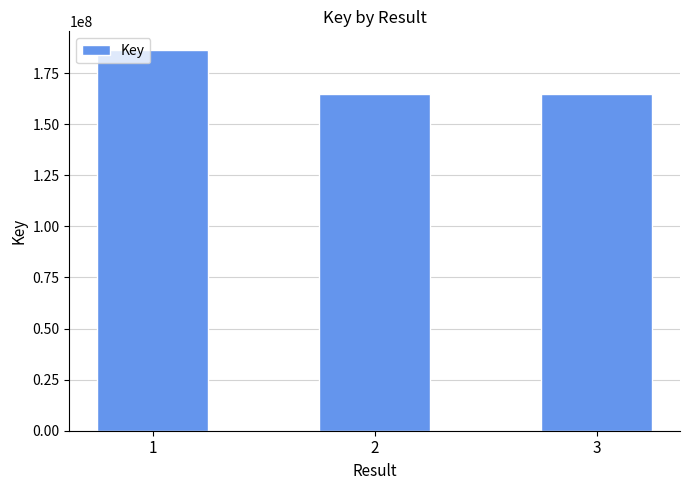

What is the maximum value shown in the chart?

186114706